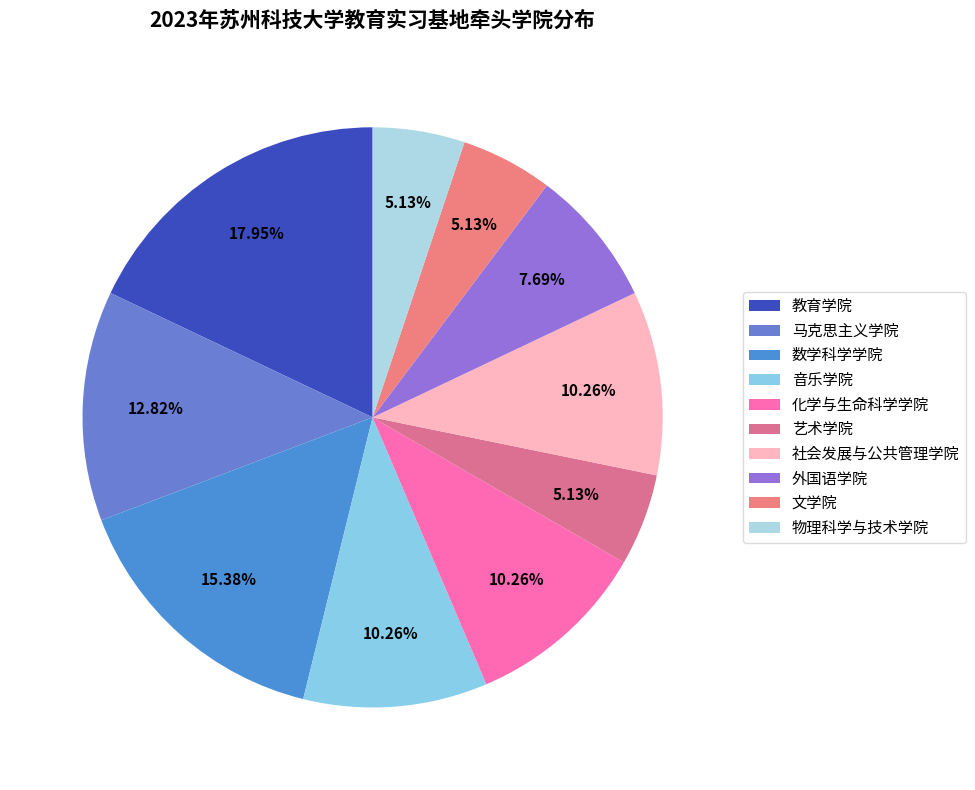

To the nearest percent, what is the difference between the 艺术学院 and 马克思主义学院 slice percentages?

8%